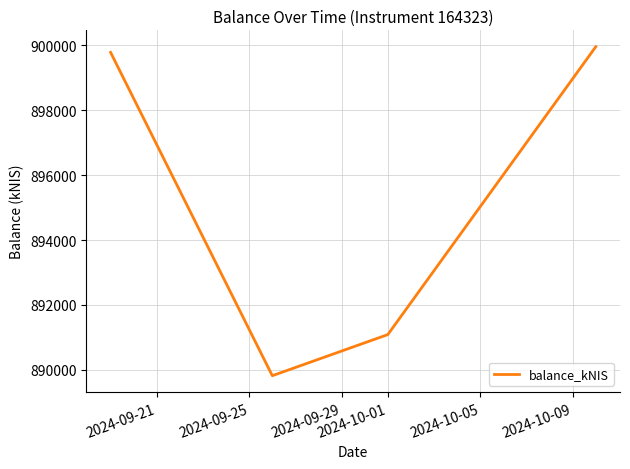

What is the greatest value displayed?

899959.9